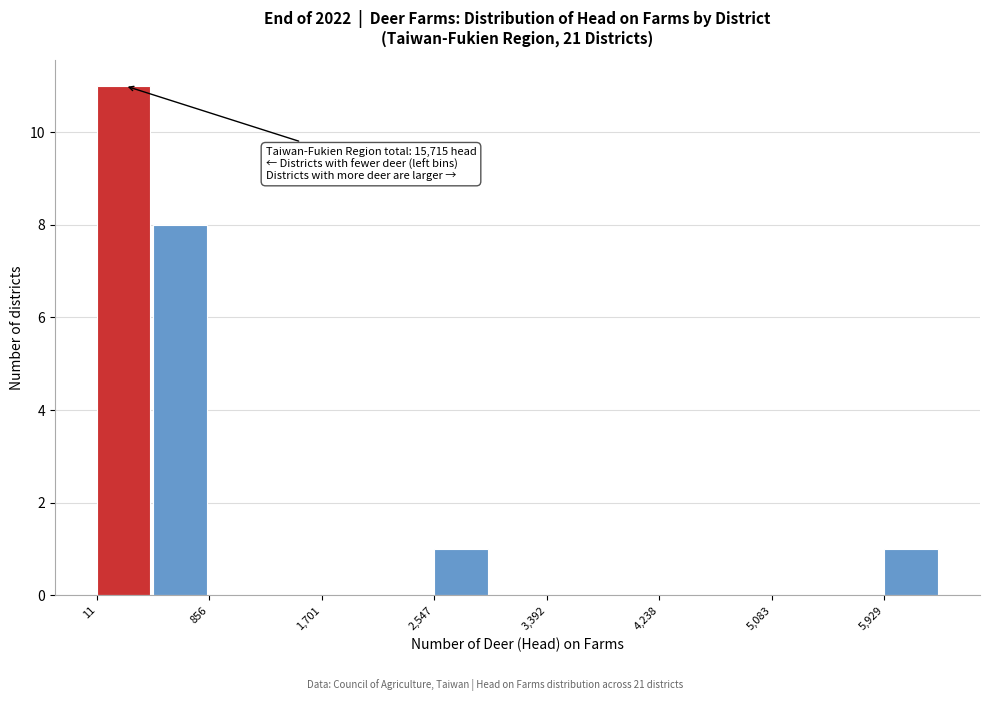

Over which range of the x-axis is the bar tallest?

0 to 400